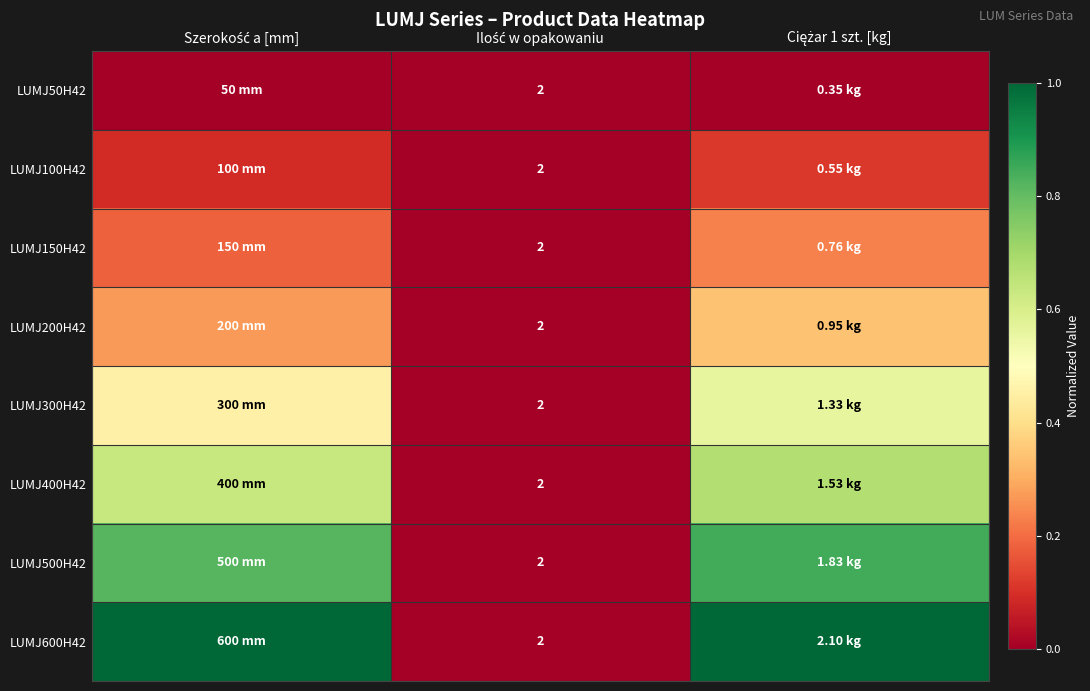

Count the number of data series in this chart.

8